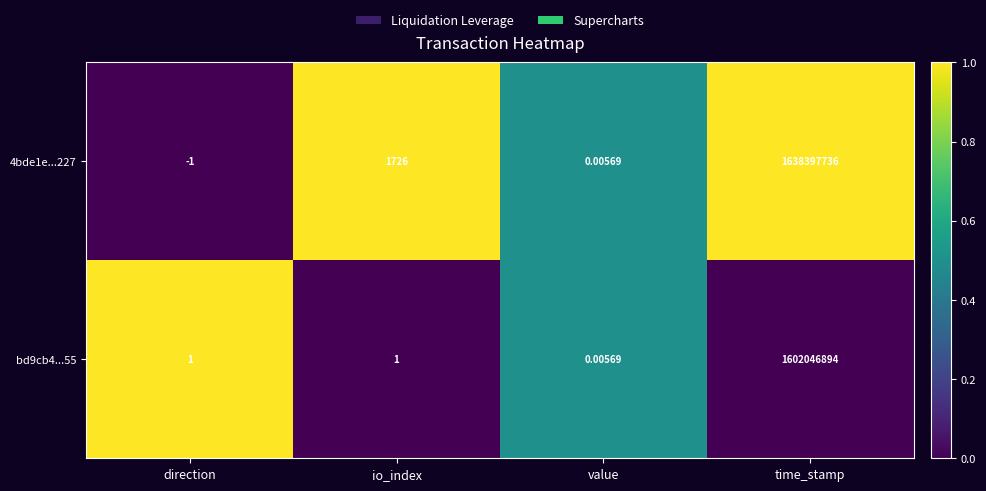

List the labels in order of 4bde1e...227 value, largest first.

time_stamp, io_index, value, direction